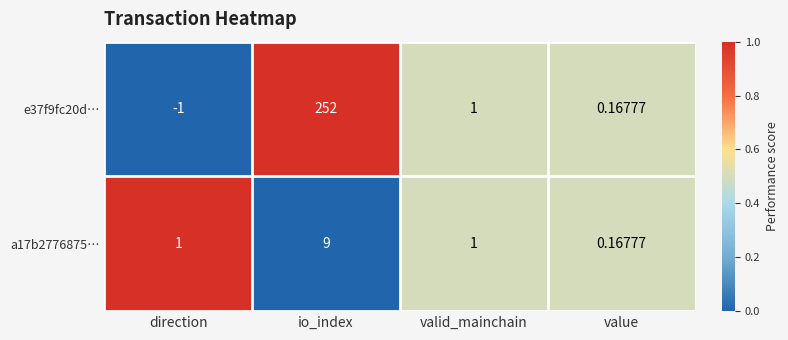

At which category is the sum across all series the highest?

io_index